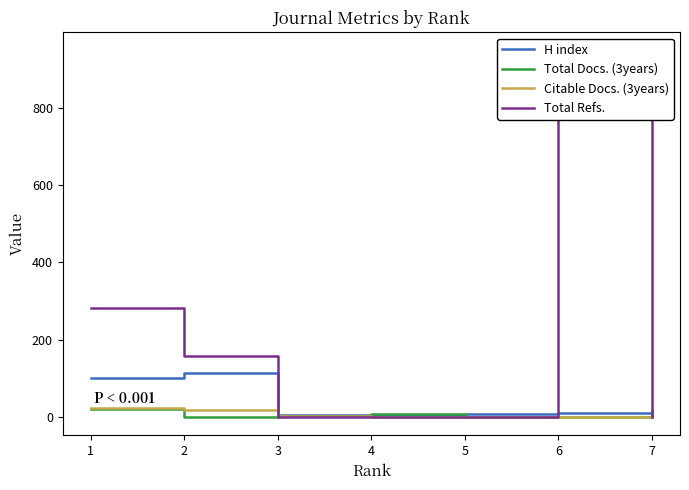

What is the greatest value displayed?

948